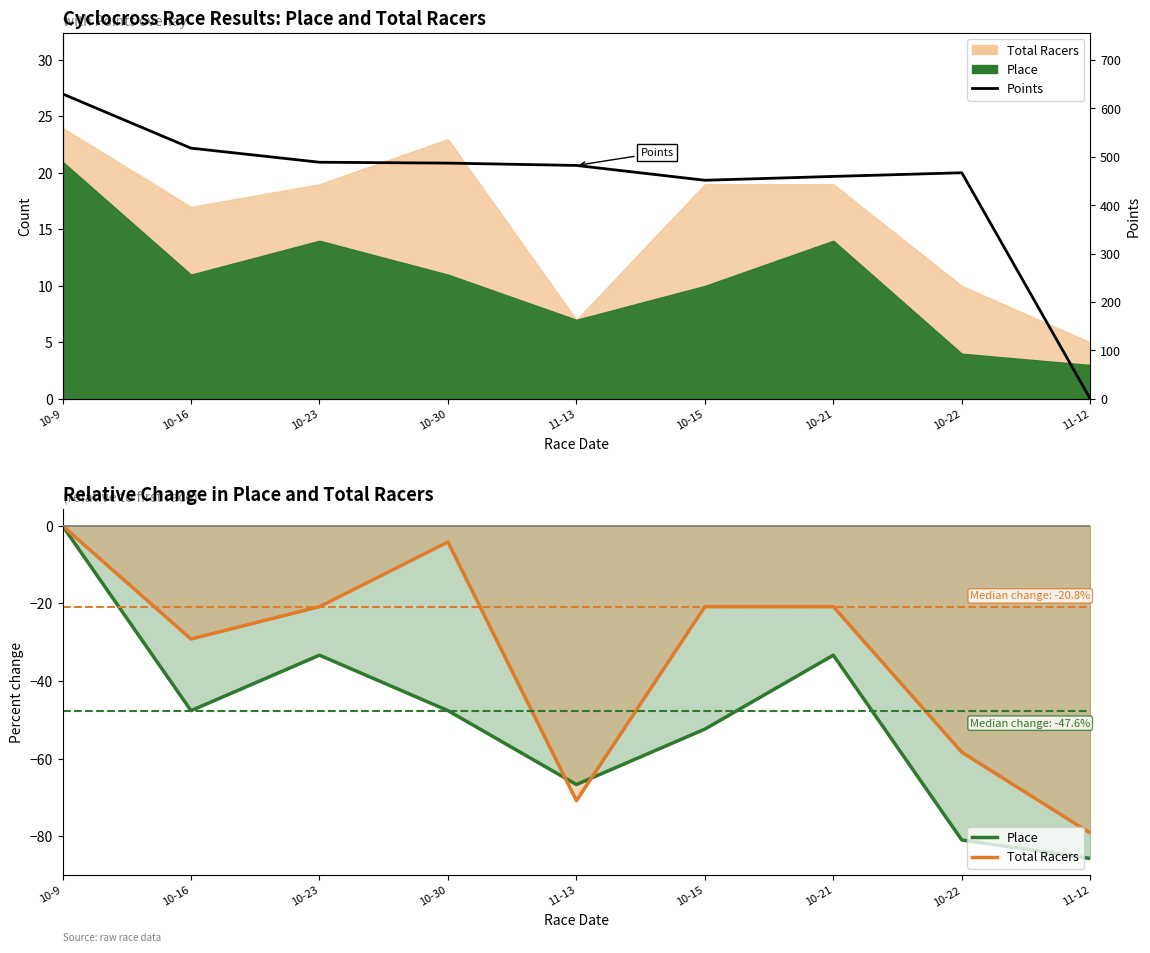

Which has a higher value, 10-30 or 10-22?

10-30